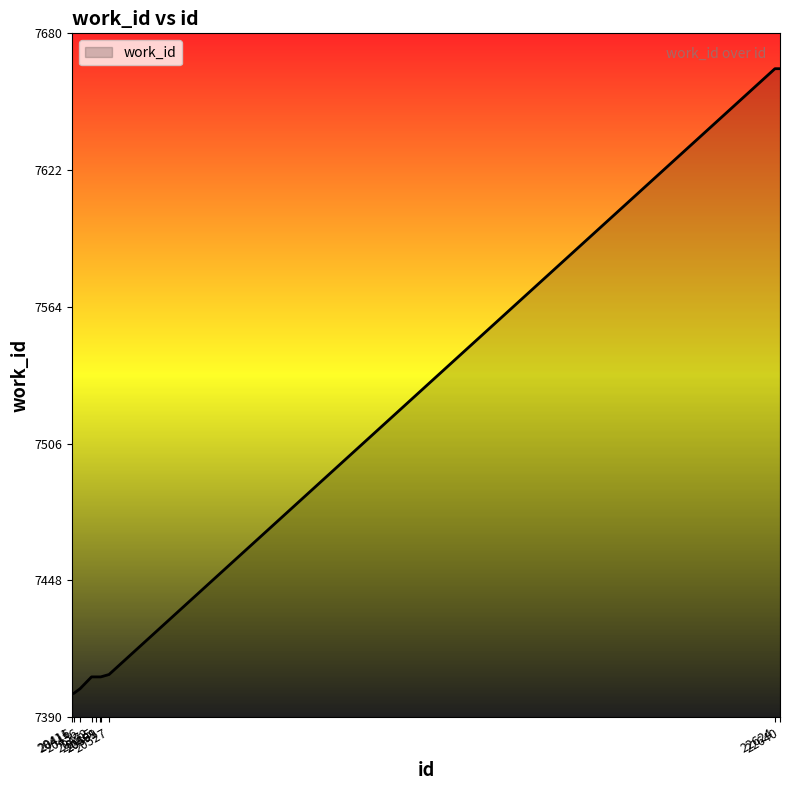

What is the minimum value shown in the chart?

7400